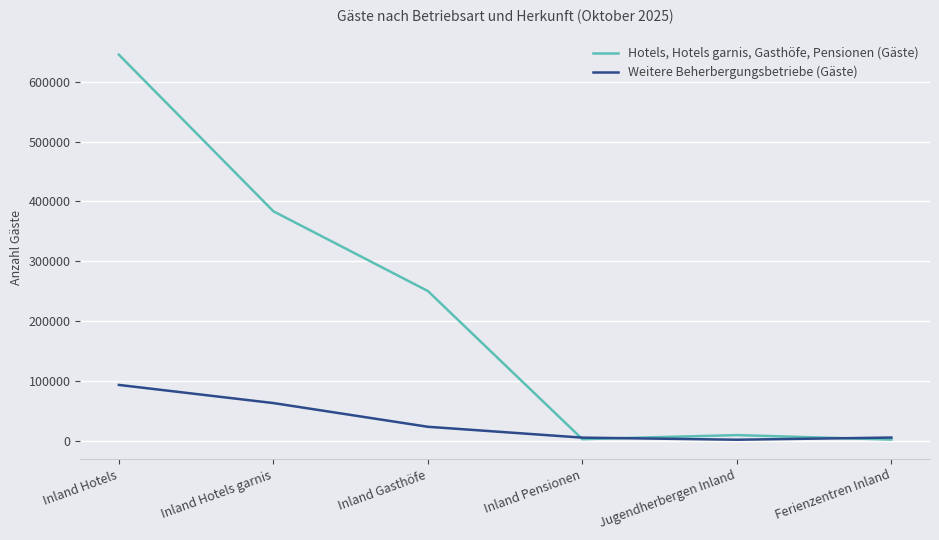

What is the approximate value of Weitere Beherbergungsbetriebe (Gäste) at Inland Hotels garnis?

62986